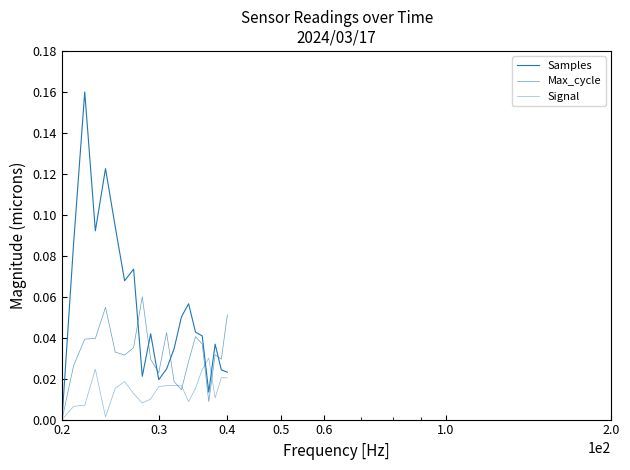

Does the chart have visible grid lines?

No